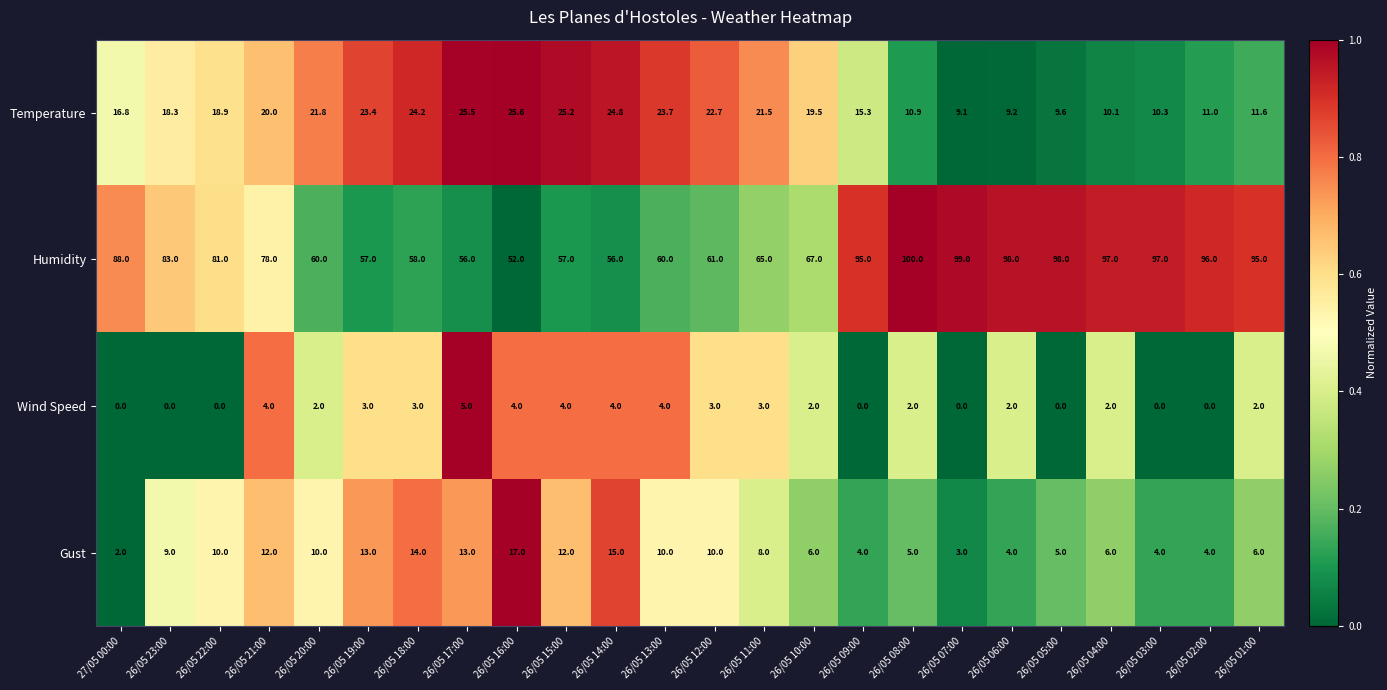

Count the Wind Speed values in the range 0 to 4.

23